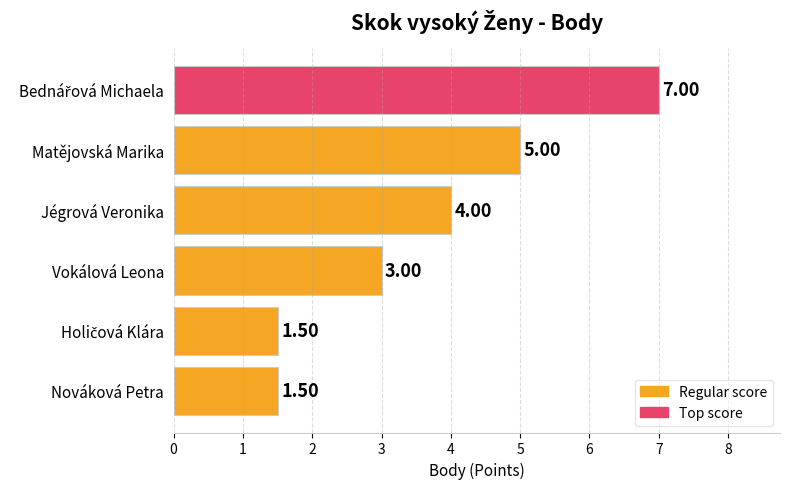

What is the label of the 3rd bar from the top?

Jégrová Veronika